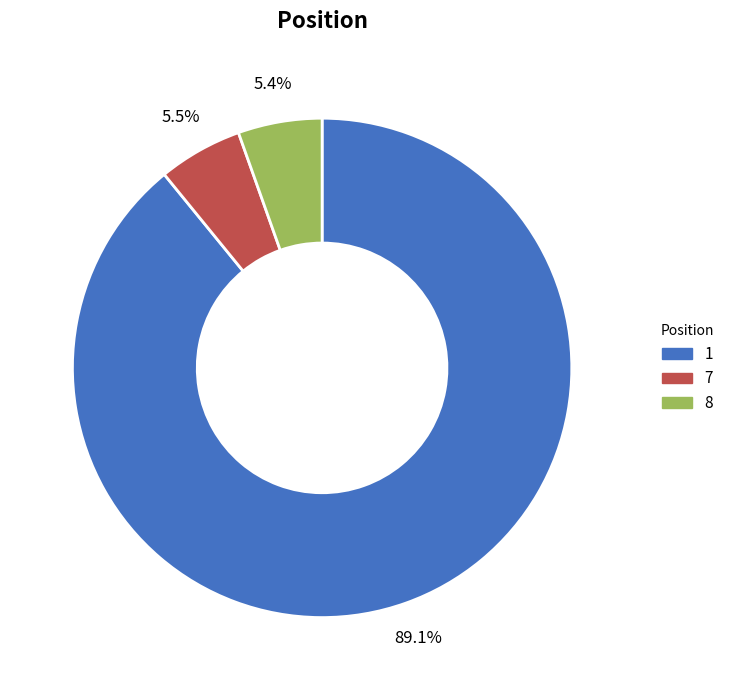

True or false: 8 accounts for 1% of the total.

False